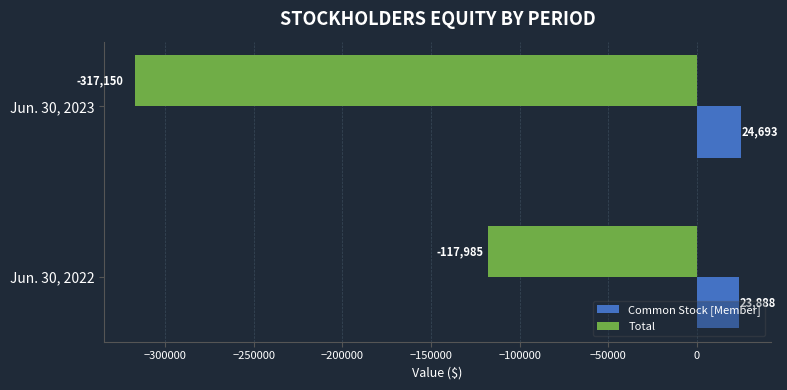

At which category is the sum across all series the highest?

Jun. 30, 2022